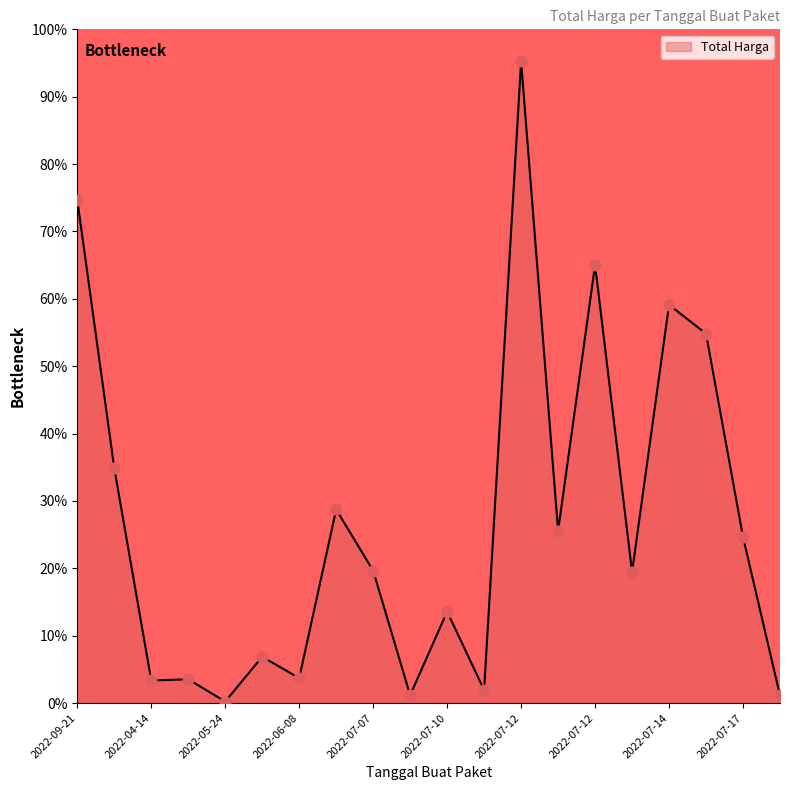

What is the maximum value shown in the chart?

95.2